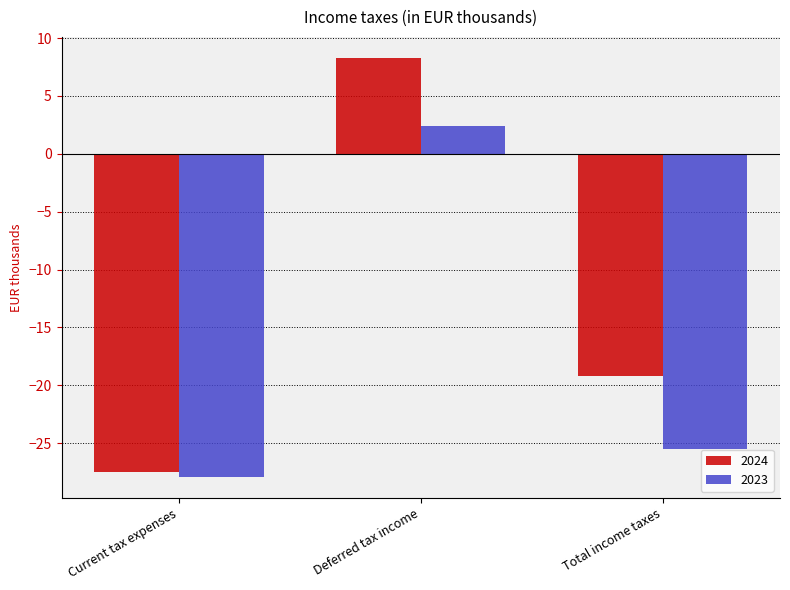

Between Current tax expenses and Total income taxes, which series saw the biggest shift?

2024